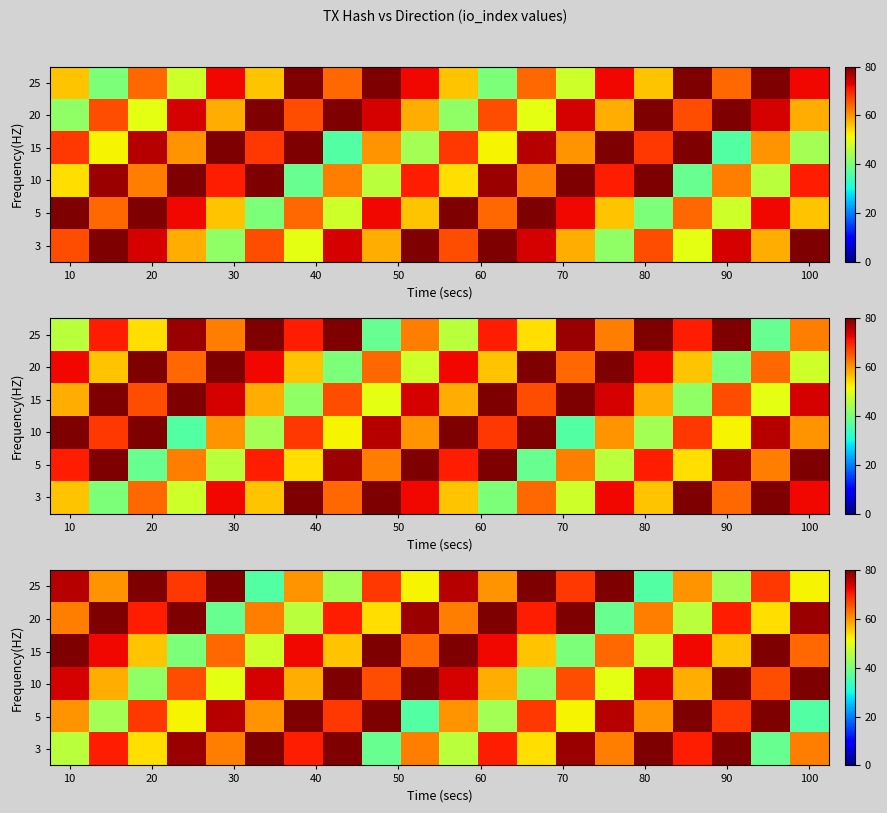

Which label corresponds to the smallest value in the chart?

60